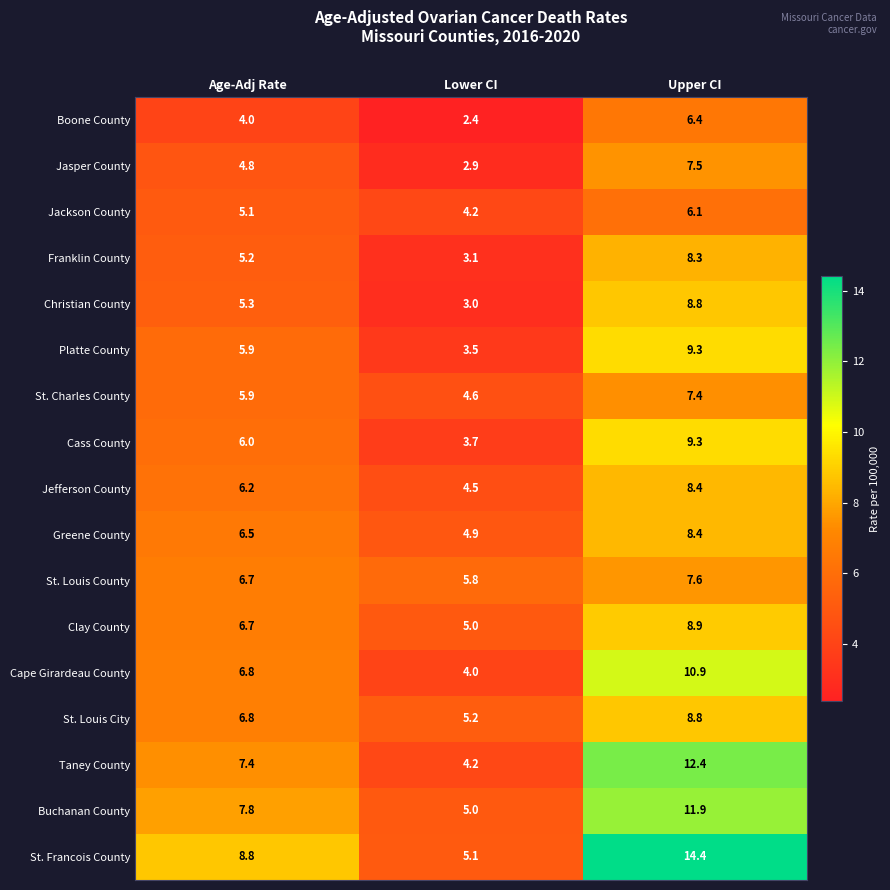

Which series changed the most between Lower CI and Upper CI?

St. Francois County